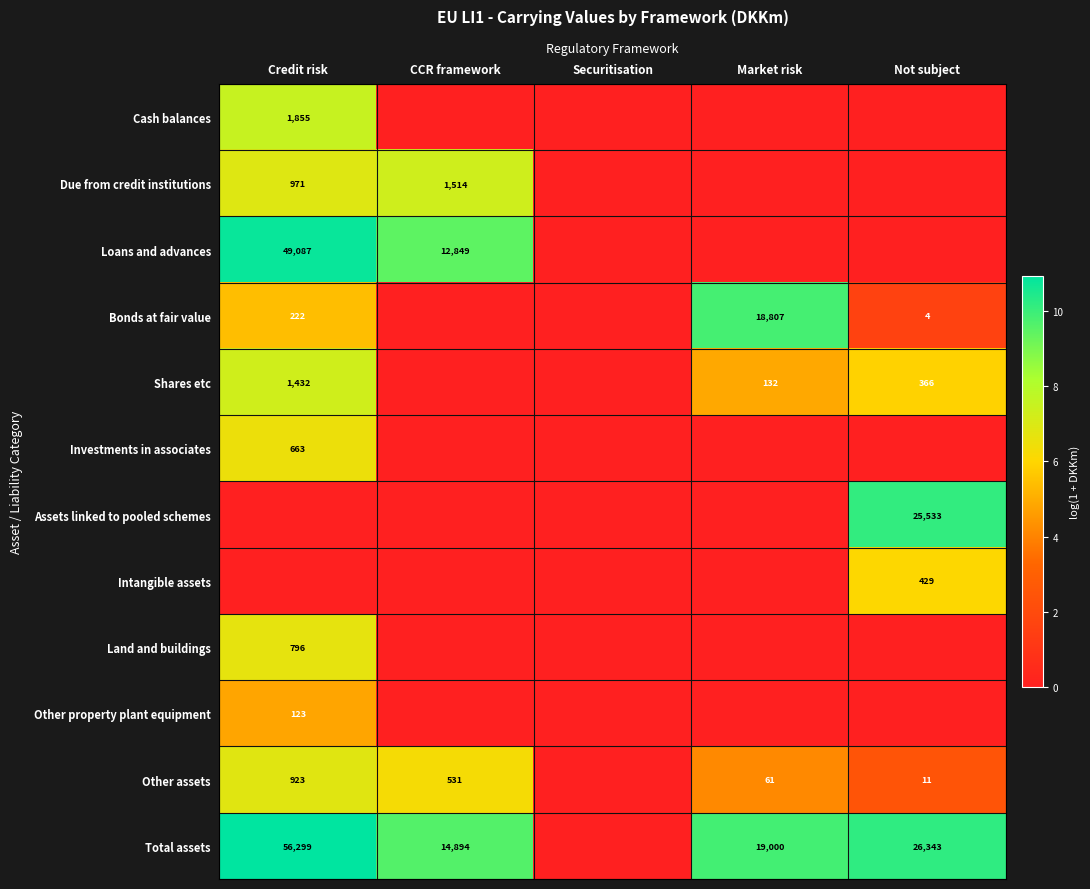

How many distinct data groups are displayed?

12